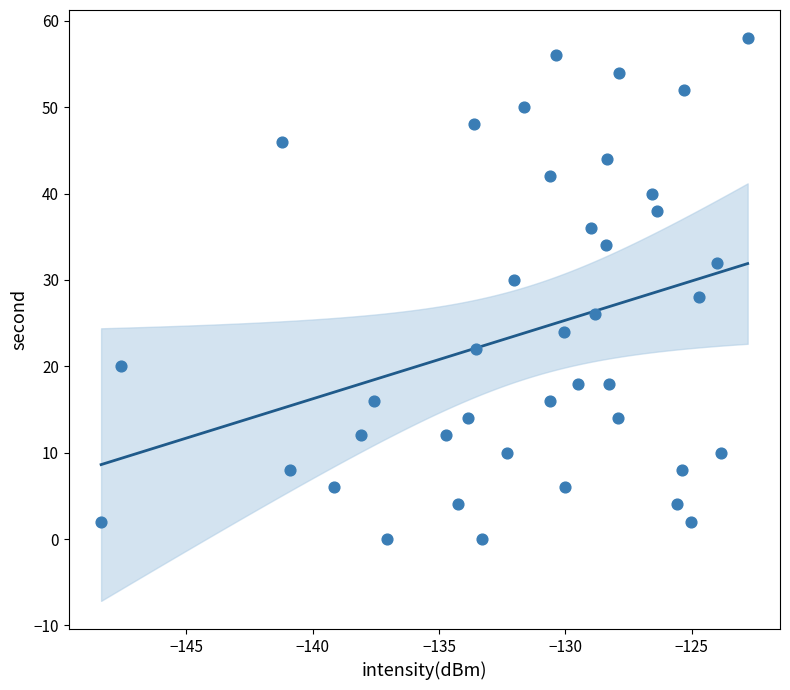

What is the range of Y values (max minus min)?

58